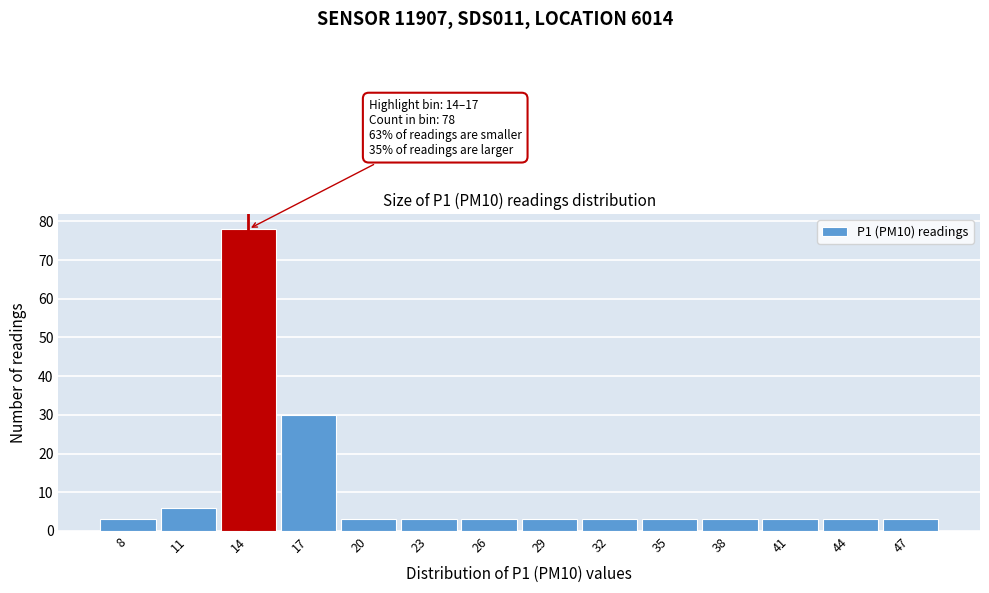

Reading left to right, transcribe all the data shown in this chart.

3	6	78	30	3	3	3	3	3	3	3	3	3	3